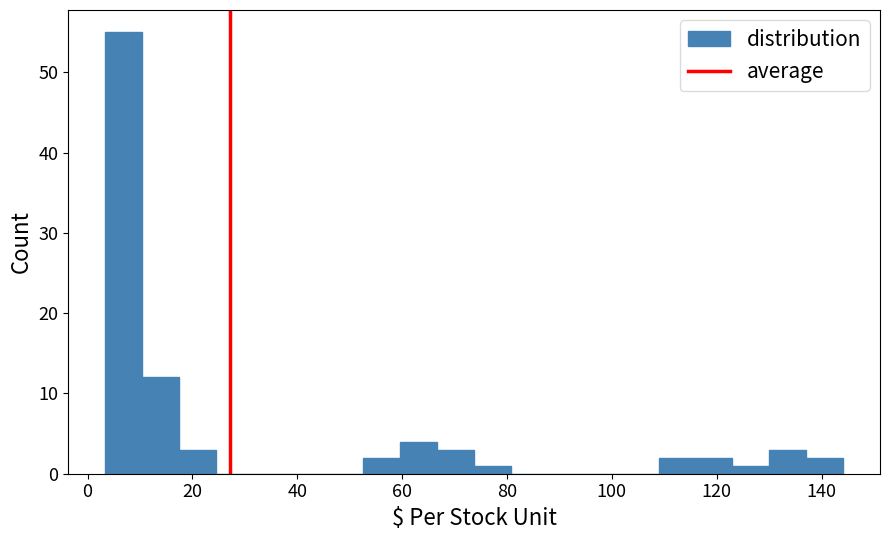

Around what value on the x-axis is the tallest bar? Give the approximate position of its centre, as read against the axis.

6